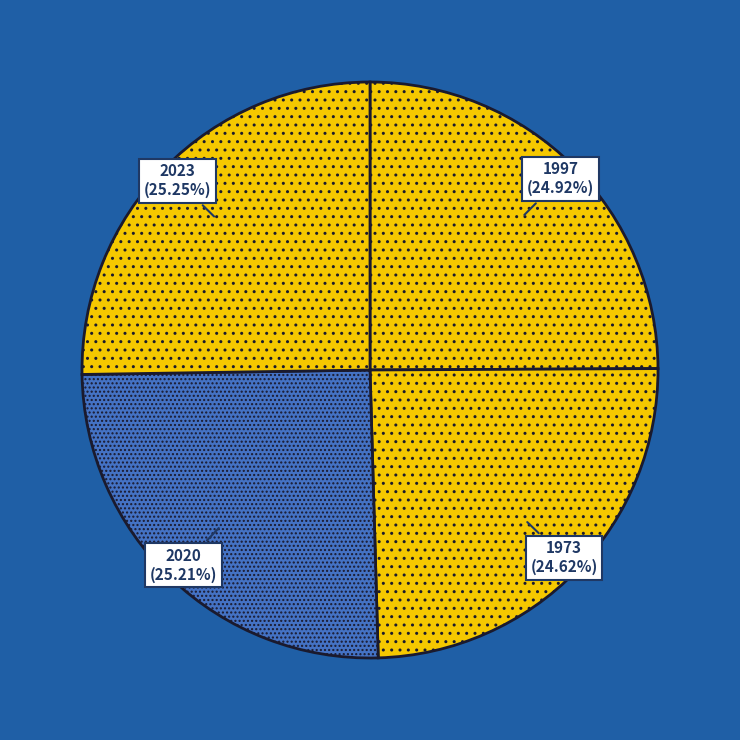

Count the number of slices in the pie.

4